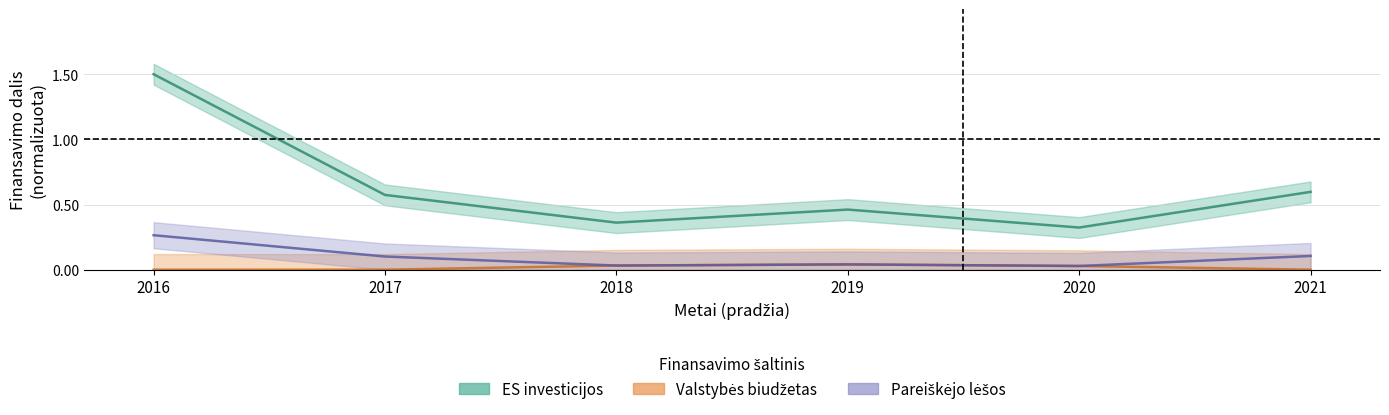

Which series changed the most between 2018 and 2021?

ES investicijos